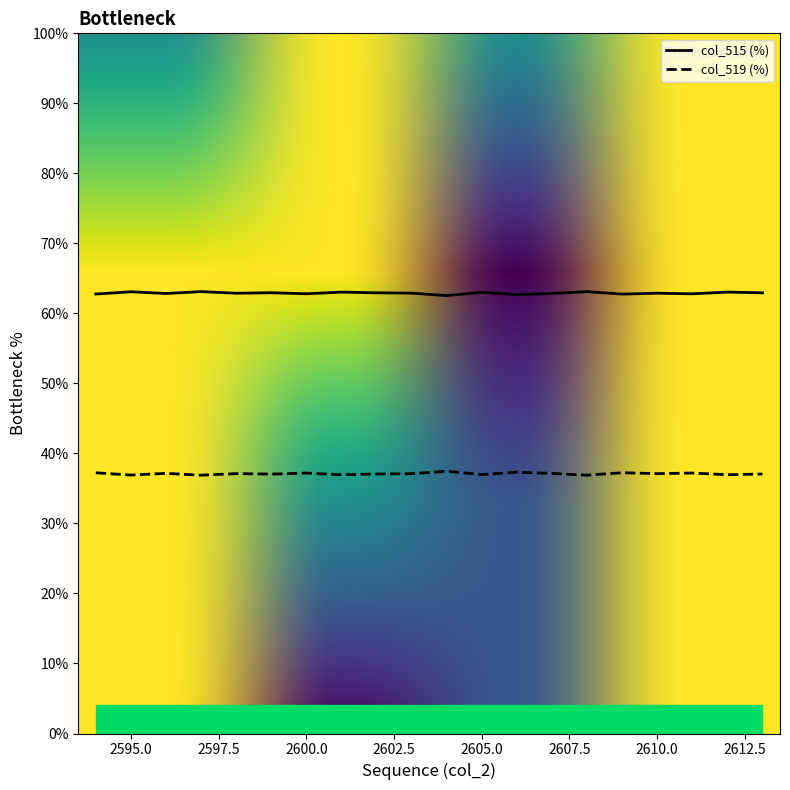

Rank the categories by col_515 value from highest to lowest.

2597, 2608, 2595, 2612, 2601, 2605, 2599, 2602, 2613, 2603, 2610, 2598, 2607, 2596, 2600, 2611, 2594, 2609, 2606, 2604